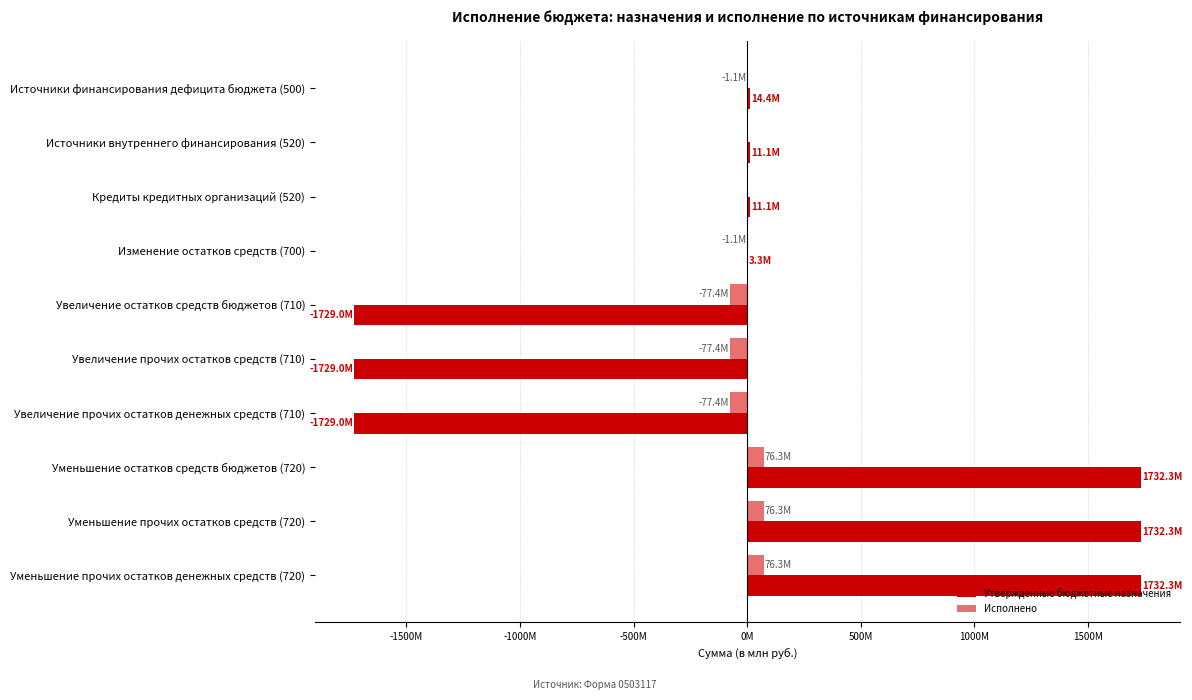

What are all the series names shown in the legend?

Утвержденные бюджетные назначения, Исполнено